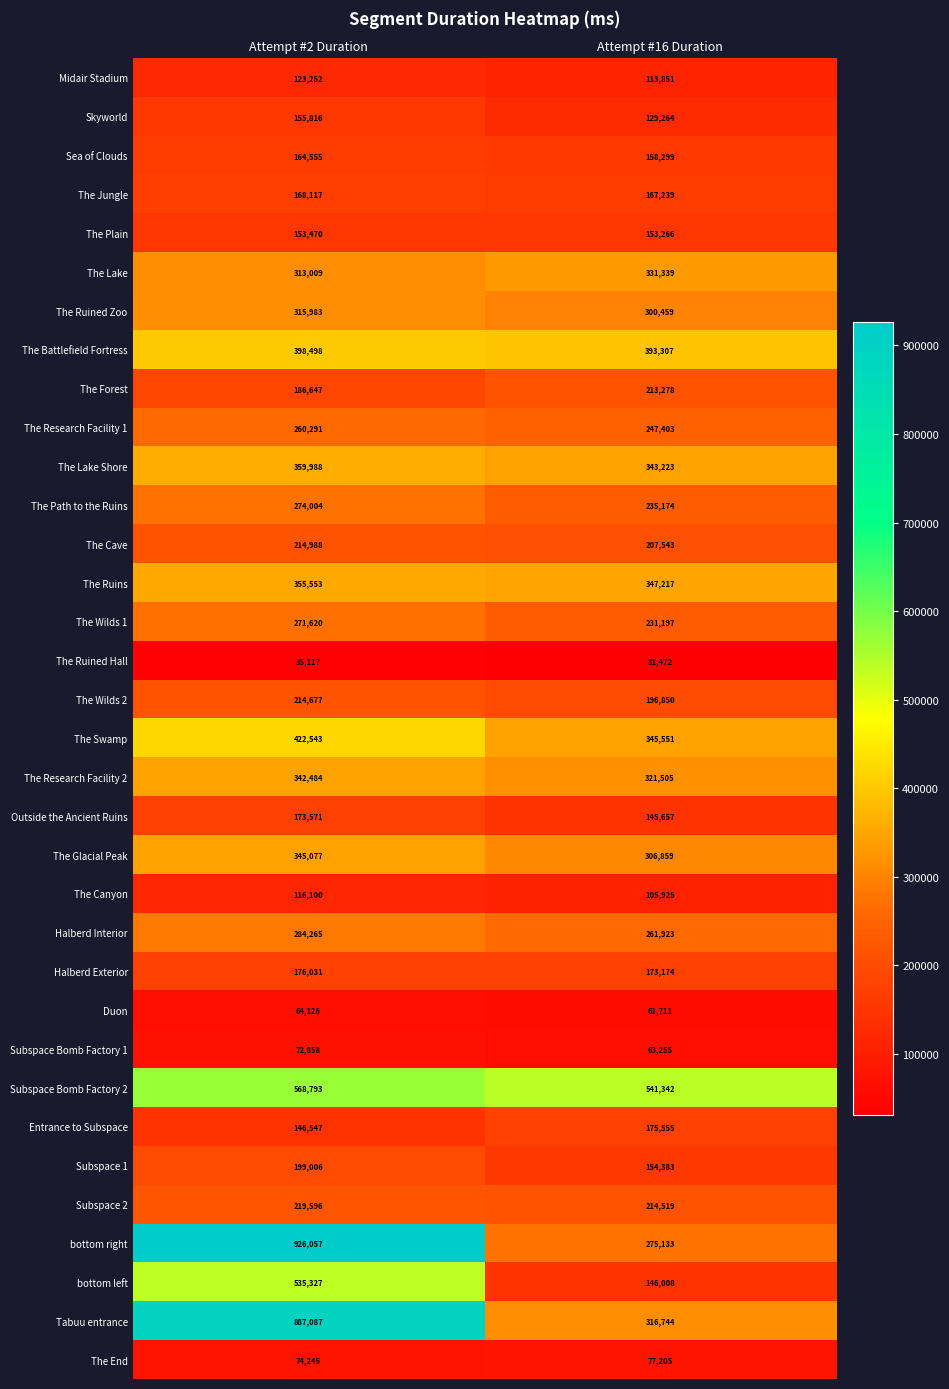

At how many categories does at least one series exceed 341002?

2